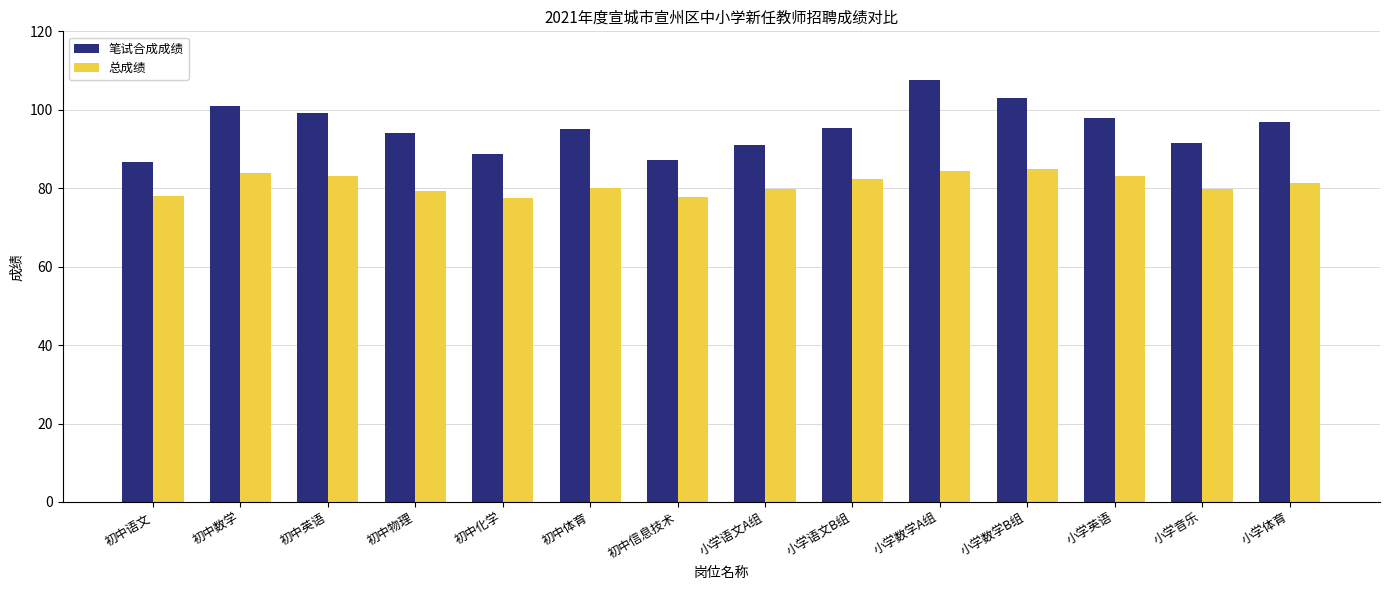

What position from the left is 初中体育?

6